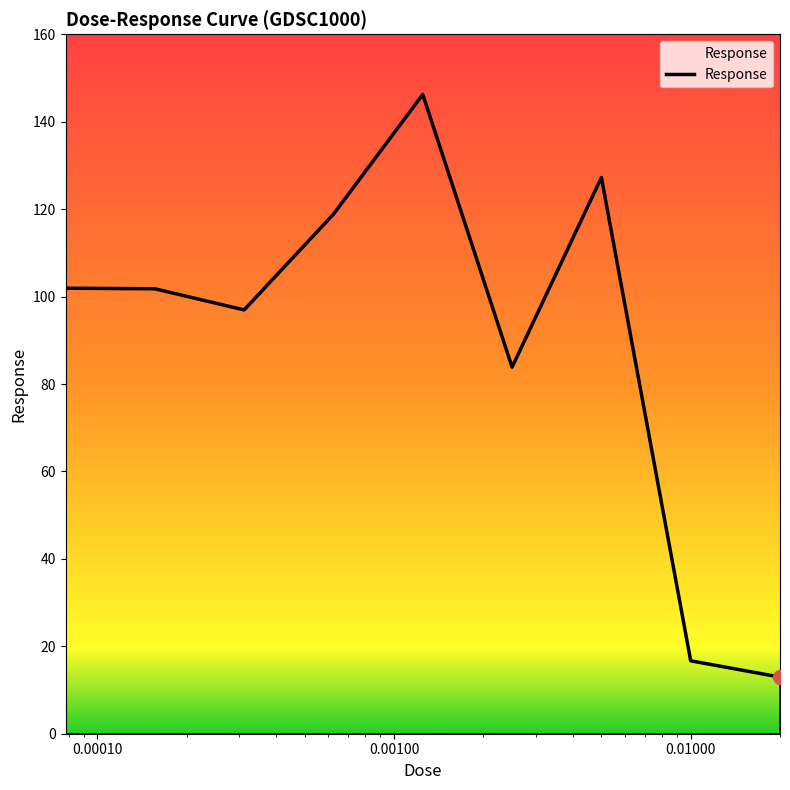

Does the chart have visible grid lines?

No